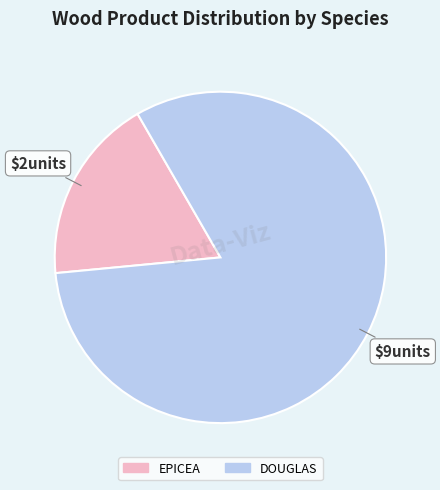

What is the largest slice in the pie chart?

DOUGLAS